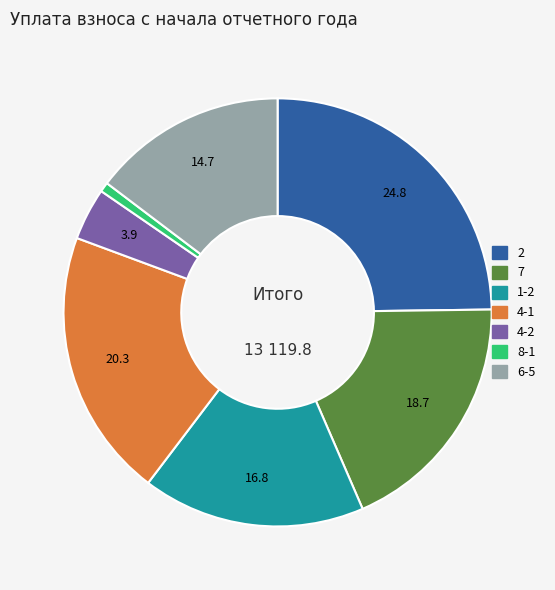

Does any single category account for the majority?

No